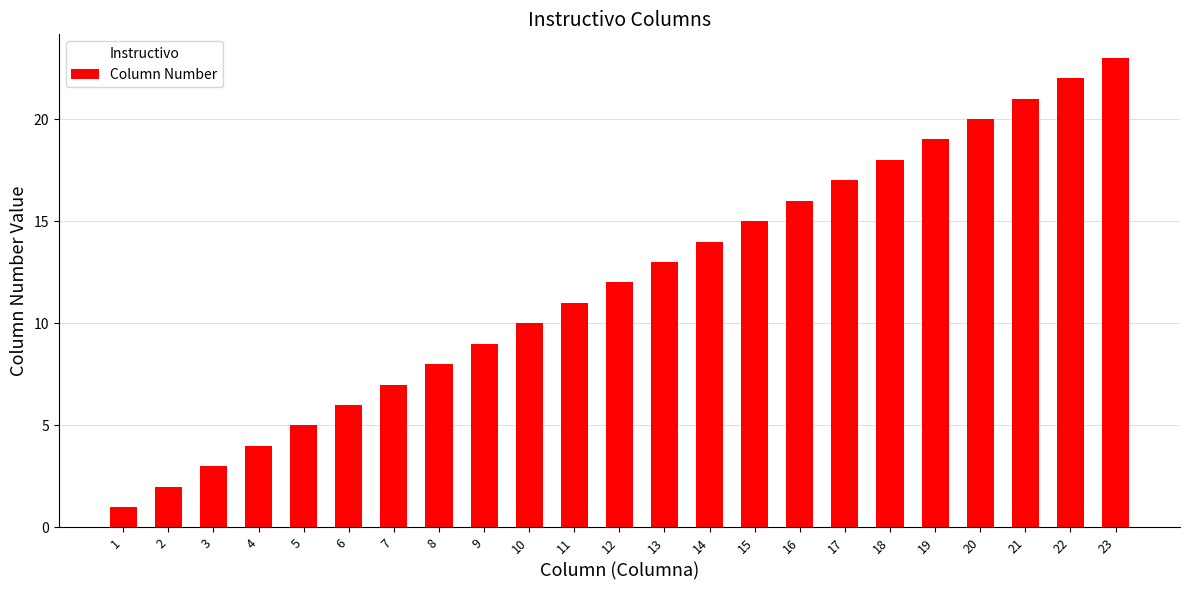

The chart shows a value of 7 at 4. True or false?

False